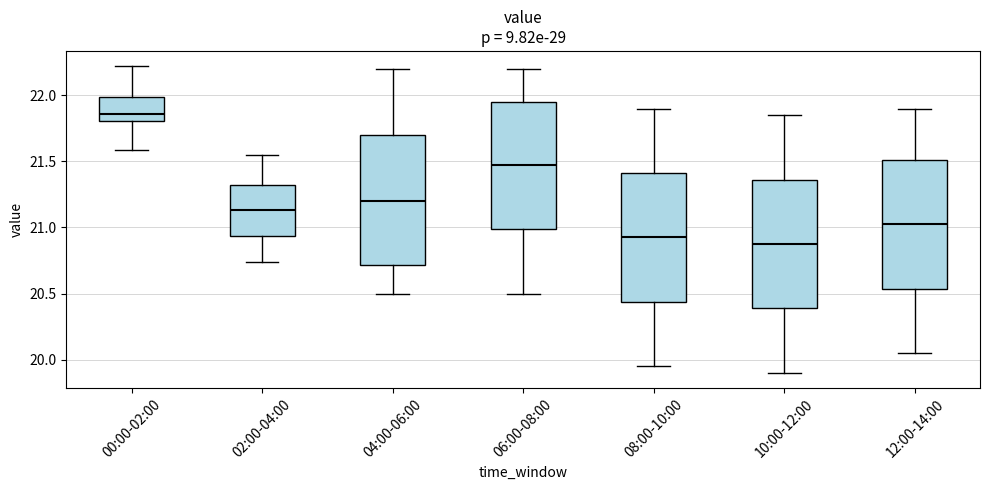

Where does the upper whisker of the box for 10:00-12:00 end on the y-axis? The values are not printed on the chart, so give them approximately, as read against the axis.

21.85